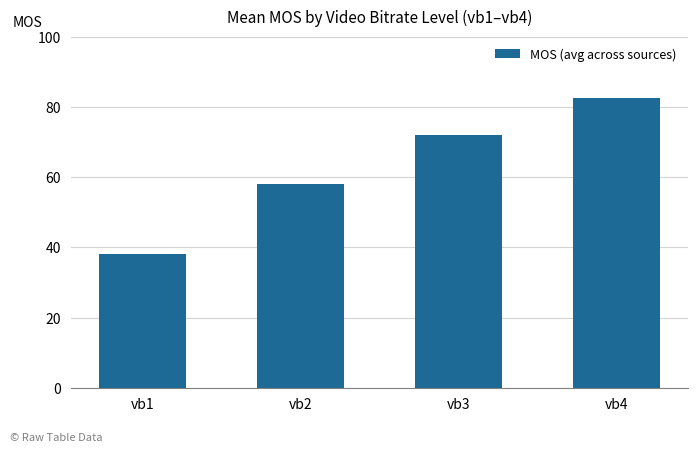

What is the change in value from vb2 to vb3?

+14.1